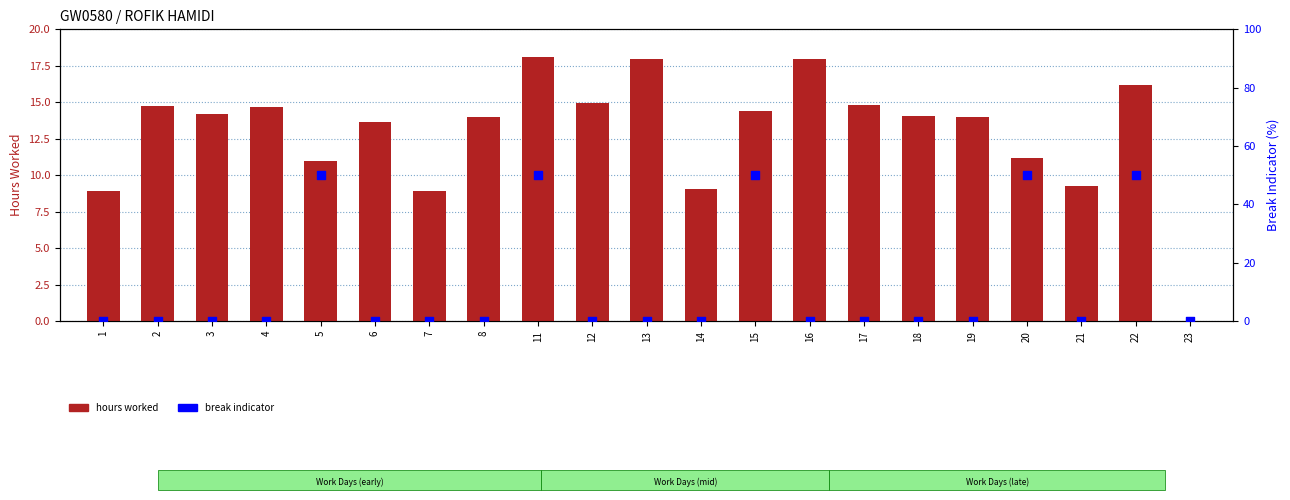

Which series contains the lowest Y value?

hours worked